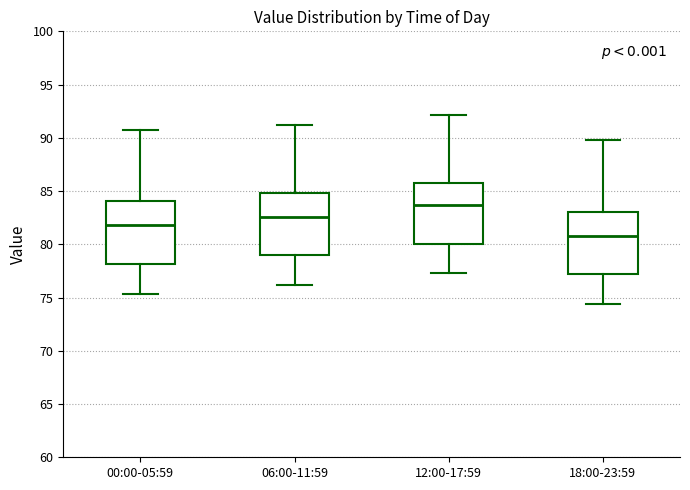

Where is the lower edge of the box for 00:00-05:59 on the y-axis? The values are not printed on the chart, so give them approximately, as read against the axis.

78.0